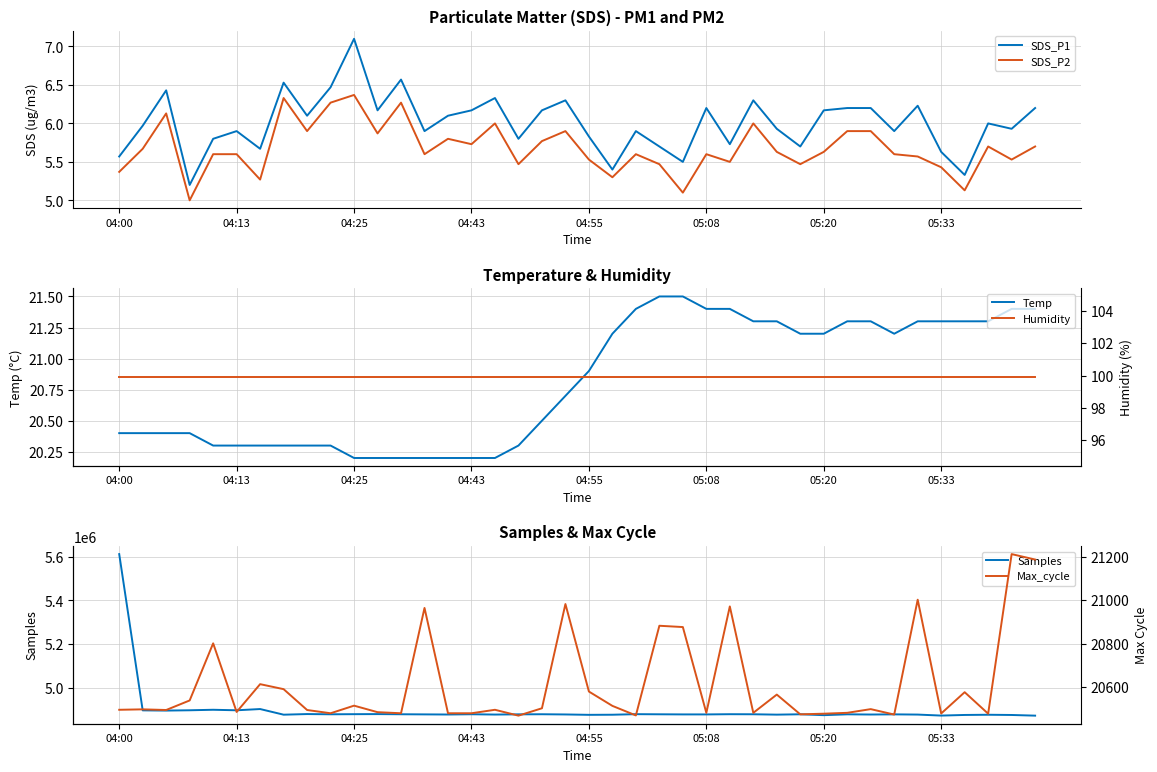

At which category is the sum across all series the highest?

04:00